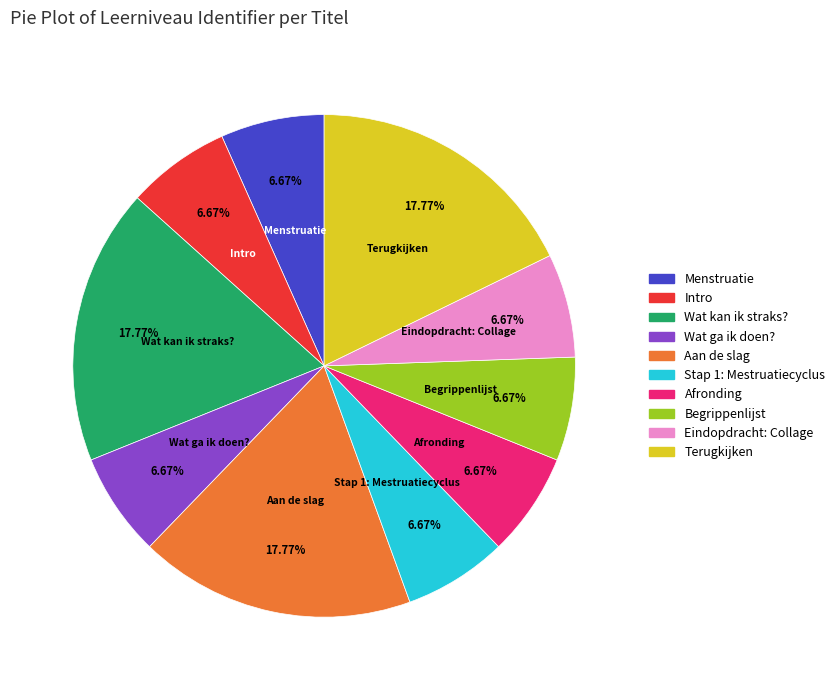

To the nearest percent, what is the average slice percentage?

10%